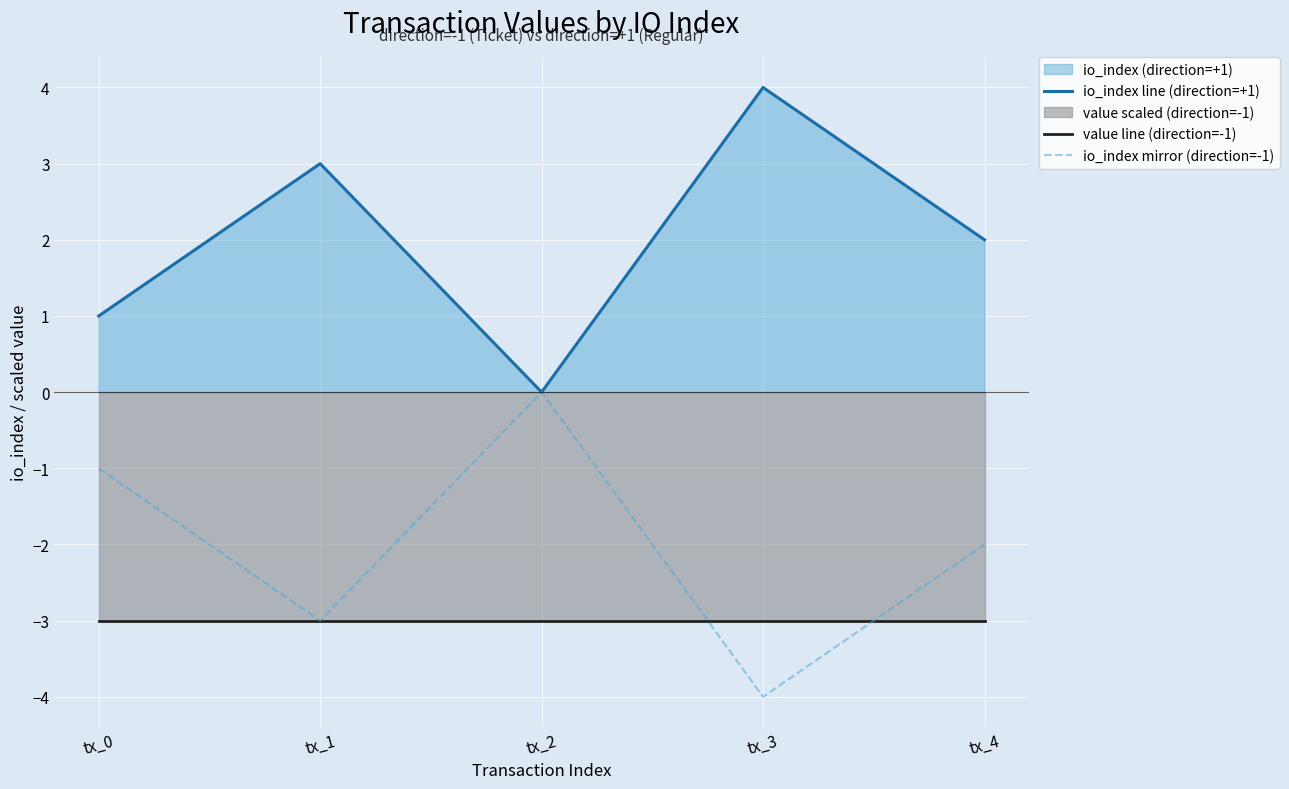

The value line (direction=-1) series shows -1 at tx_4. True or false?

False